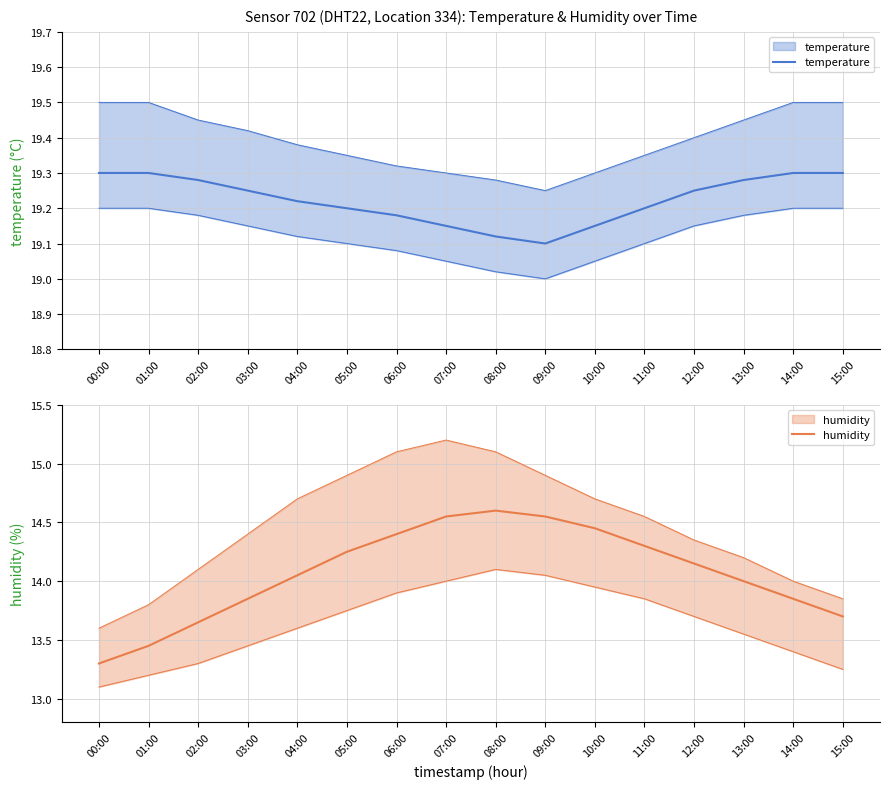

Is it true that temperature equals 19.1 at 07:00?

True